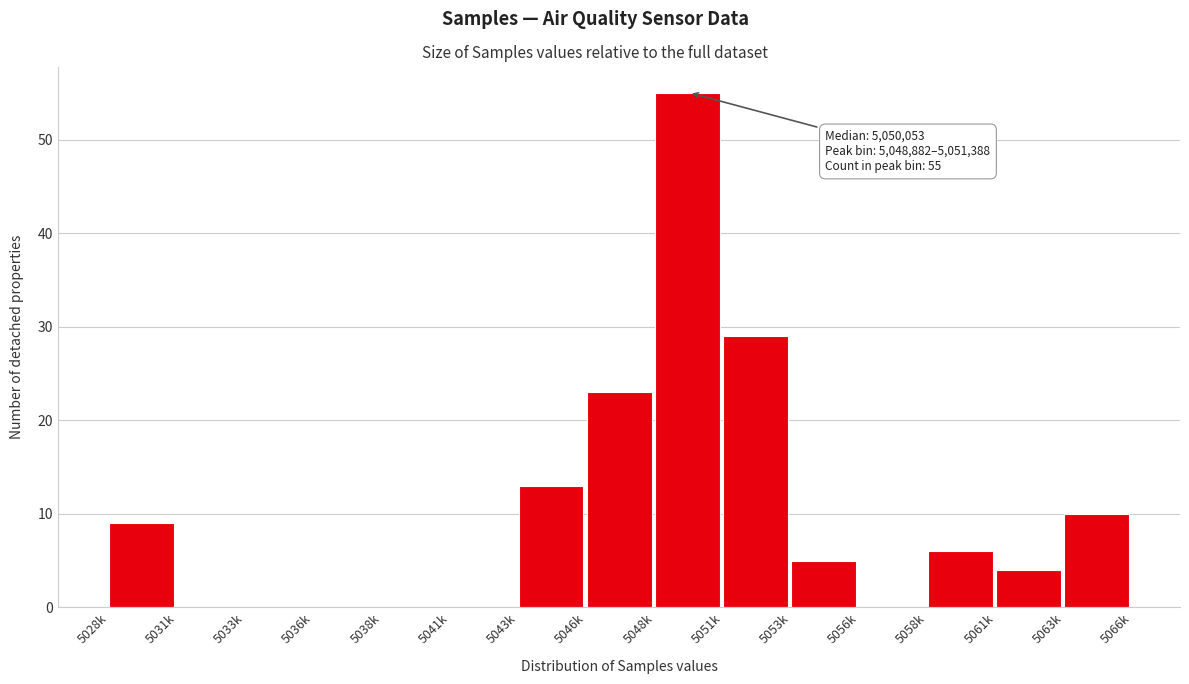

Reading right to left, list all the values displayed in this chart.

5063k=10	5061k=4	5058k=6	5056k=0	5053k=5	5051k=29	5048k=55	5046k=23	5043k=13	5041k=0	5038k=0	5036k=0	5033k=0	5031k=0	5028k=9